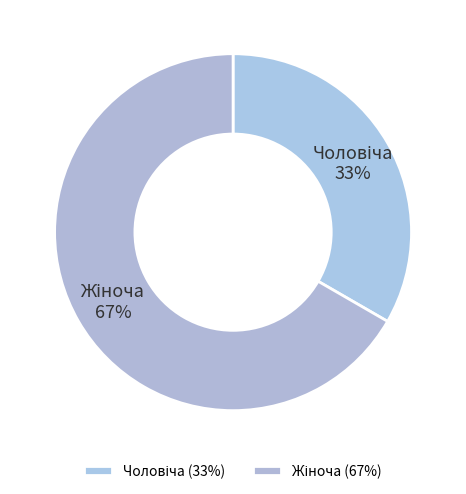

To the nearest percent, what is the average slice percentage?

50%